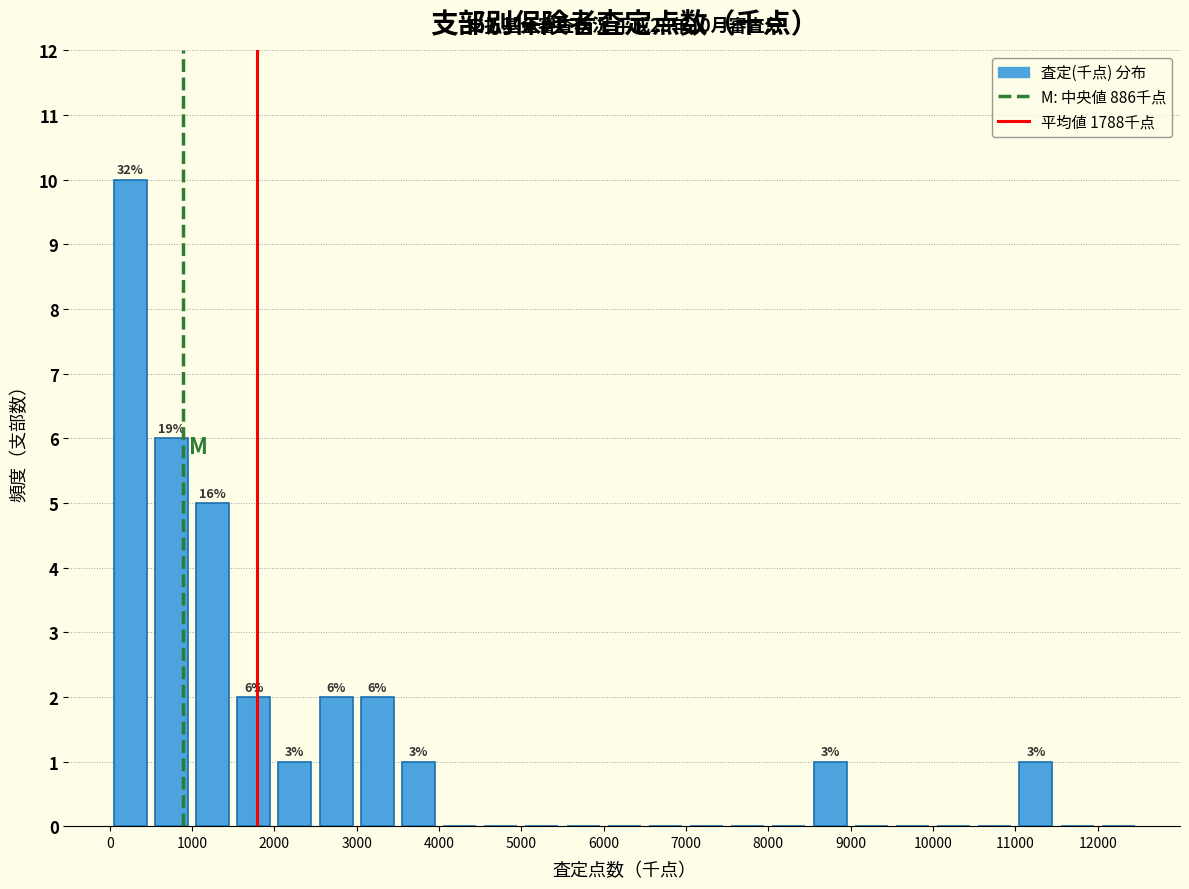

Over which range of the x-axis is the bar tallest?

0 to 500